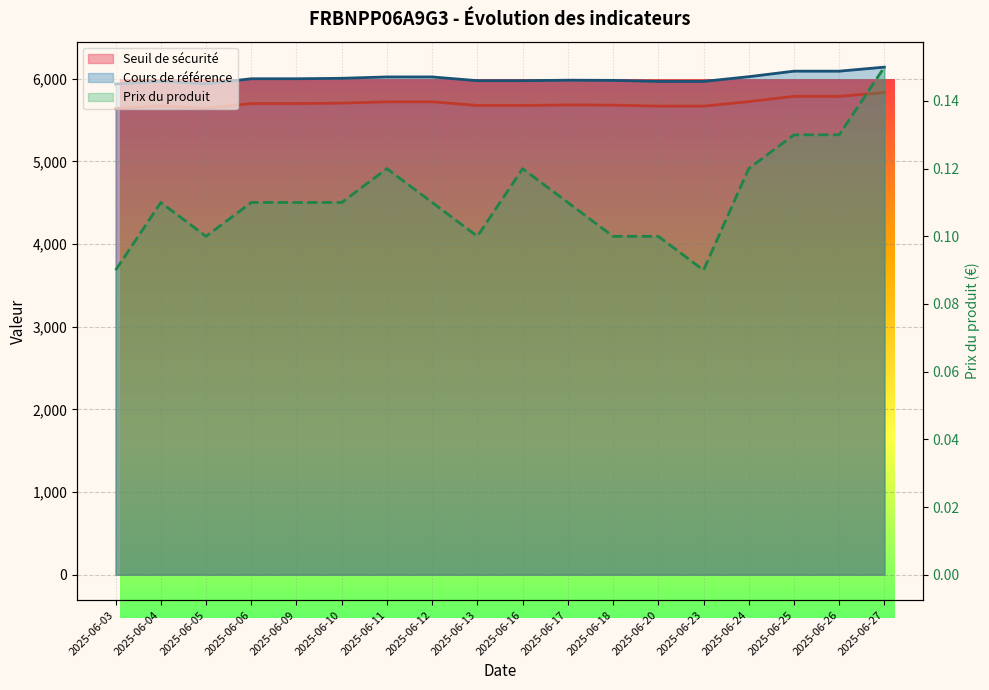

How many data points does each series have?

18